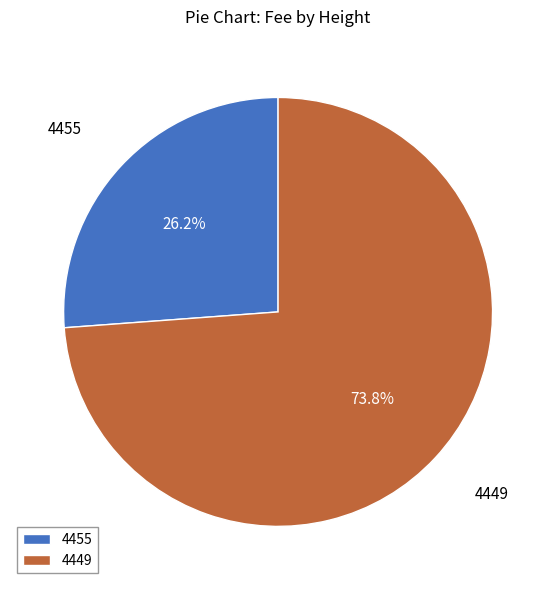

Which slice is the smallest?

4455